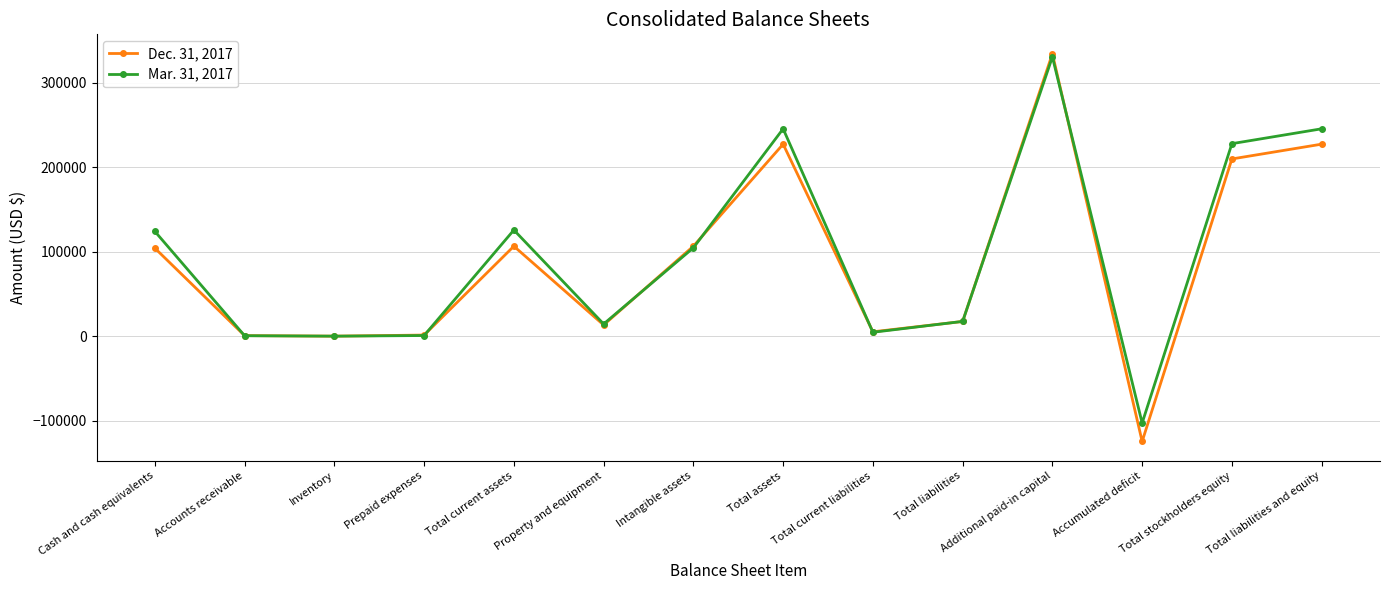

What is the label of the 12th point from the right?

Inventory